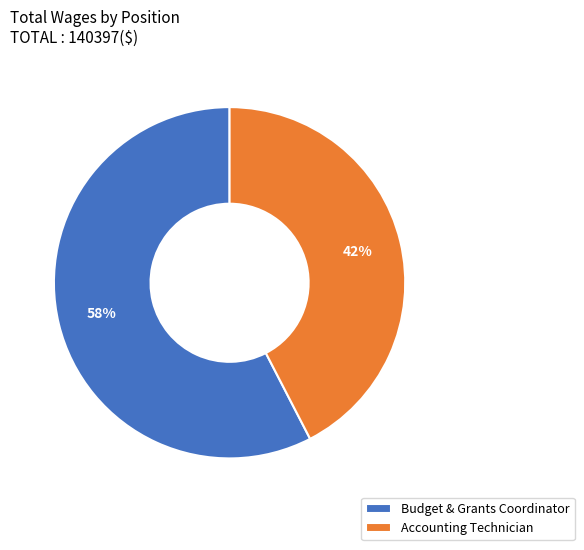

Approximately how many times larger is the value at Budget & Grants Coordinator compared to Accounting Technician?

1.4